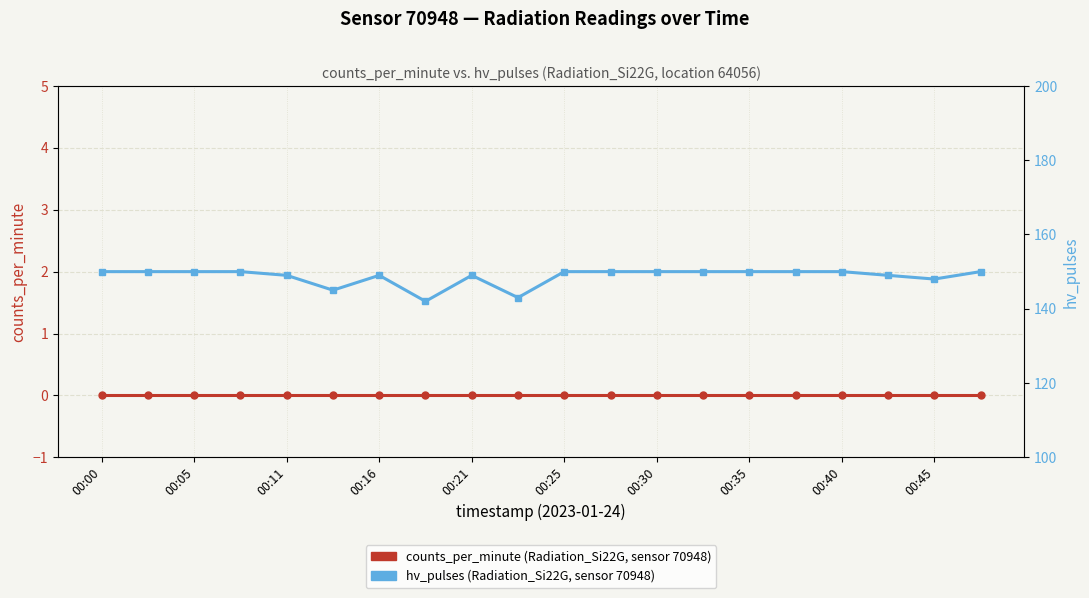

What is the difference between the highest and lowest values at 00:05?

150